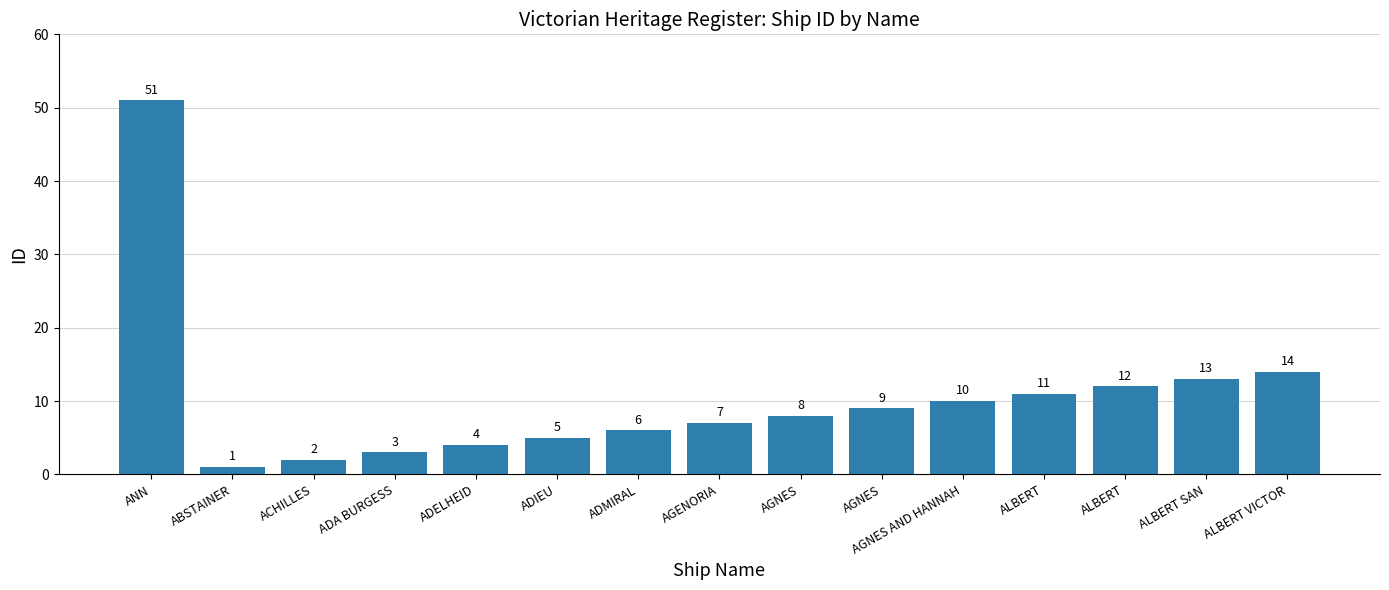

Reading left to right, what are all the values shown in this chart?

ANN=51	ABSTAINER=1	ACHILLES=2	ADA BURGESS=3	ADELHEID=4	ADIEU=5	ADMIRAL=6	AGENORIA=7	AGNES=8	AGNES=9	AGNES AND HANNAH=10	ALBERT=11	ALBERT=12	ALBERT SAN=13	ALBERT VICTOR=14